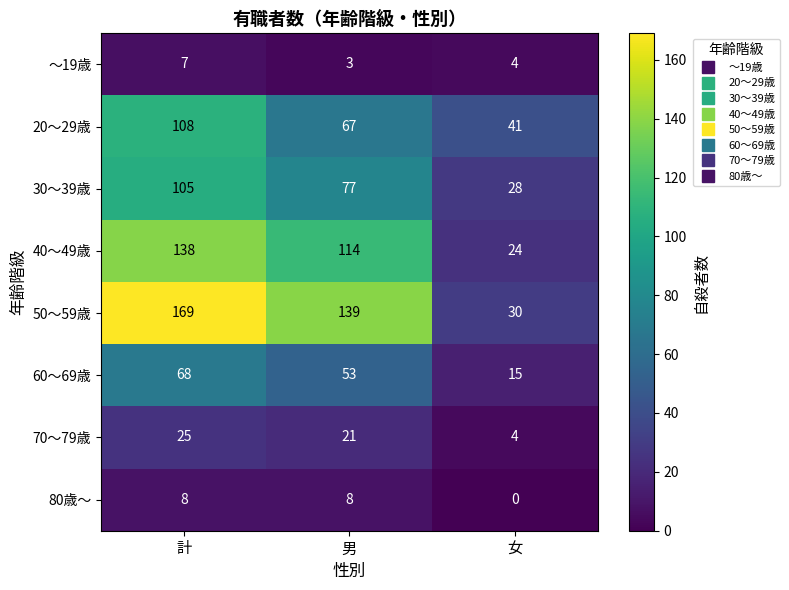

What is the minimum value for 70～79歳?

4